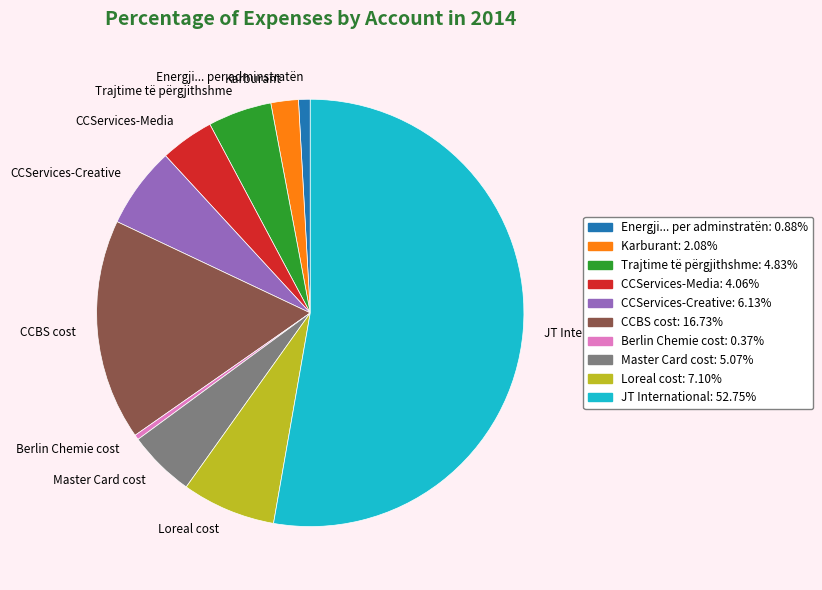

What is the majority slice?

JT International